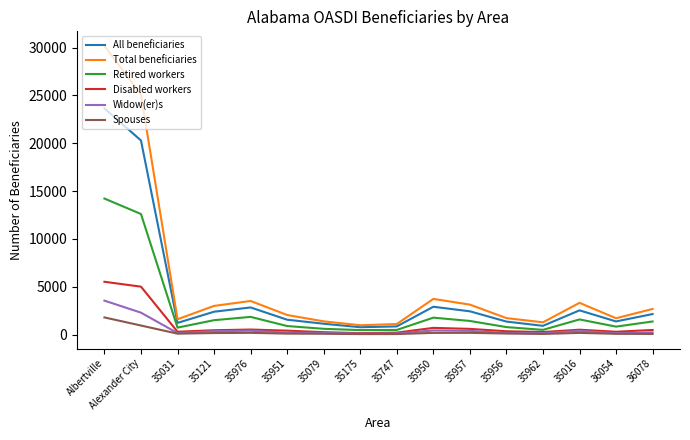

True or false: Spouses and All beneficiaries cross at least once.

False